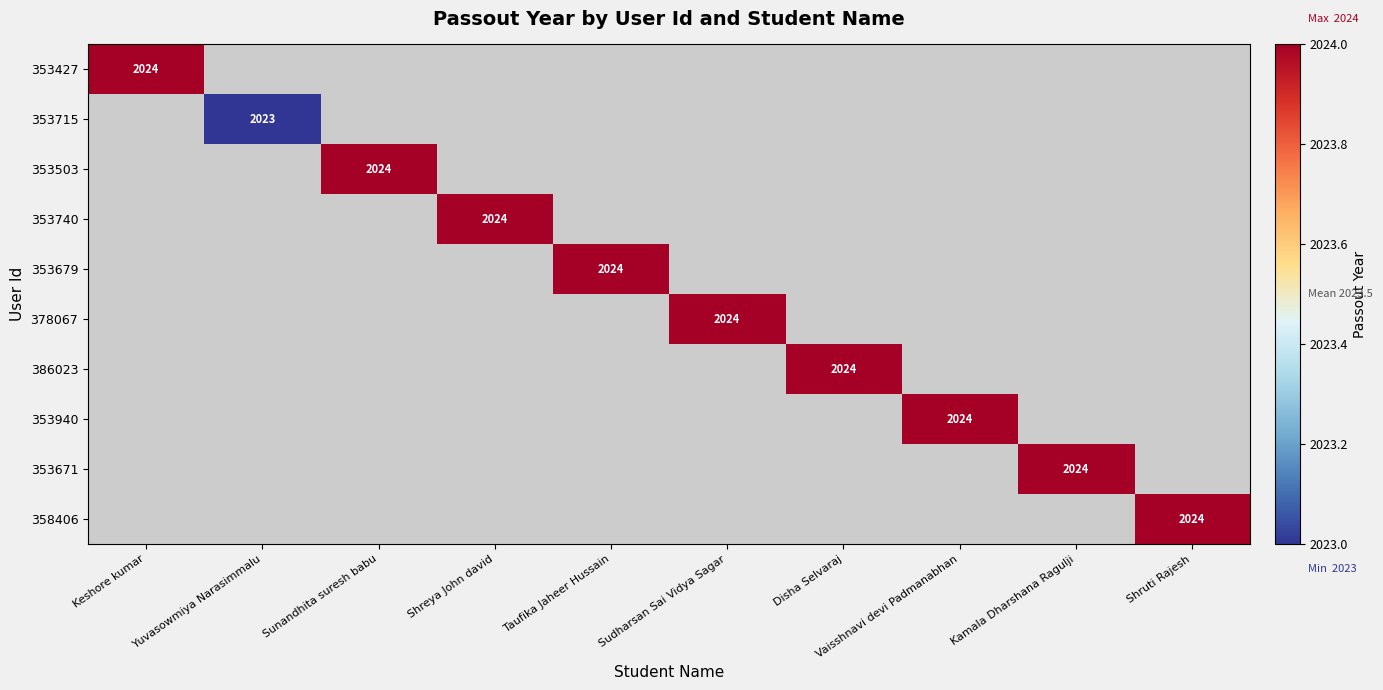

True or false: 353671 has a value of 2024 at Kamala Dharshana Ragulji.

True